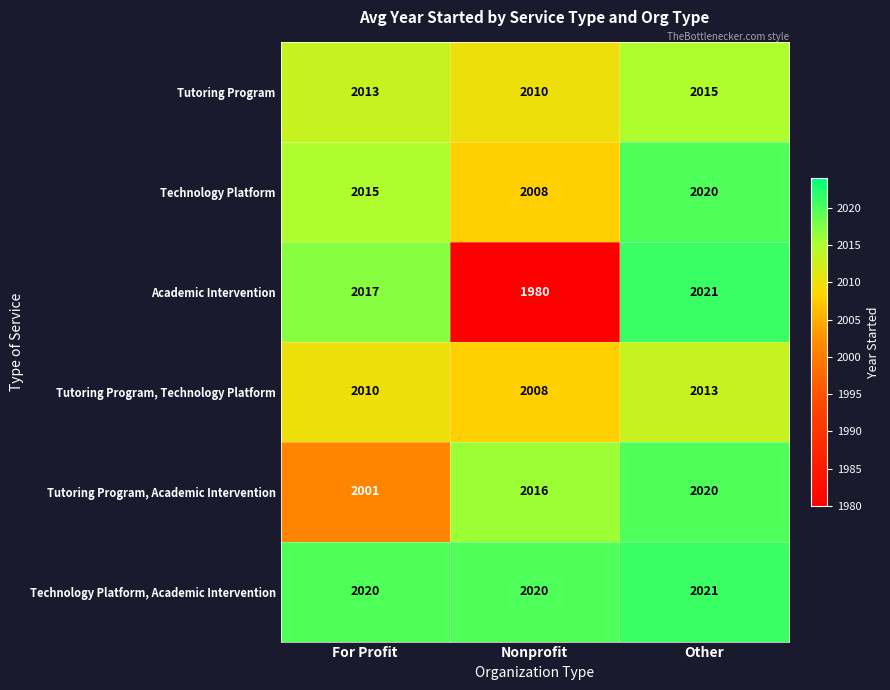

At For Profit, list the series in order from smallest to largest.

Tutoring Program, Academic Intervention, Tutoring Program, Technology Platform, Tutoring Program, Technology Platform, Academic Intervention, Technology Platform, Academic Intervention